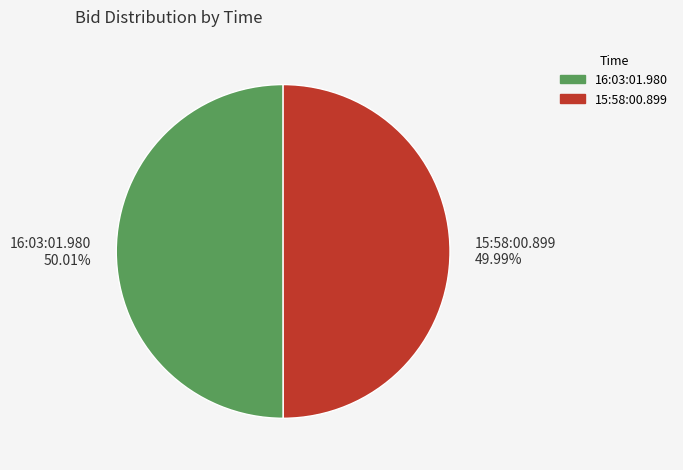

Approximately how many times larger is the value at 15:58:00.899 49.99% compared to 16:03:01.980 50.01%?

1.0